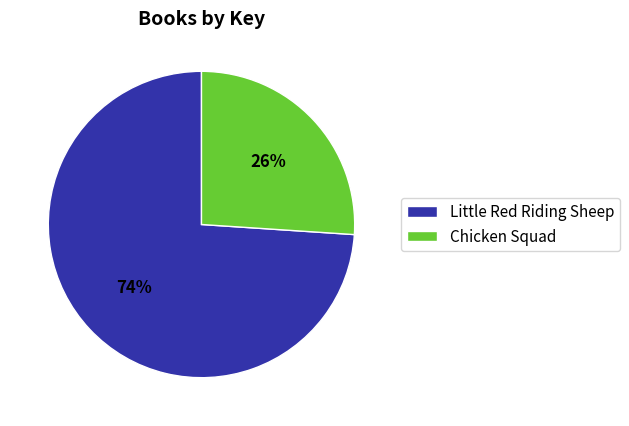

To the nearest percent, what is the difference between the Little Red Riding Sheep and Chicken Squad slice percentages?

48%